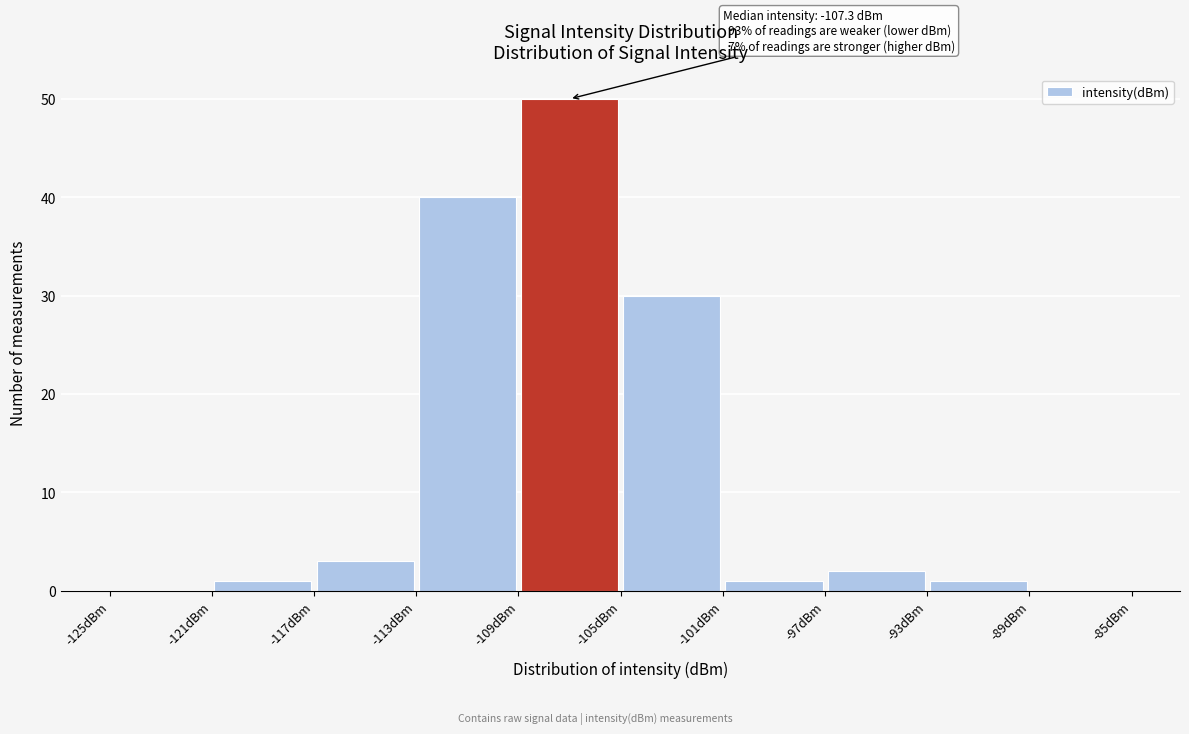

Which range on the x-axis has the tallest bar?

-109 to -105